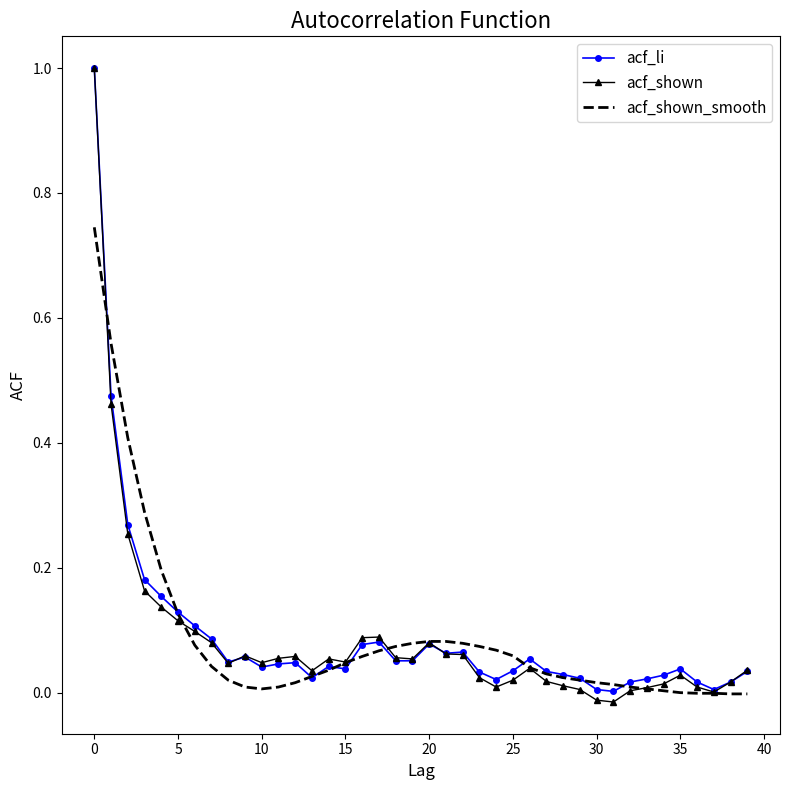

What is the greatest value displayed?

1.0